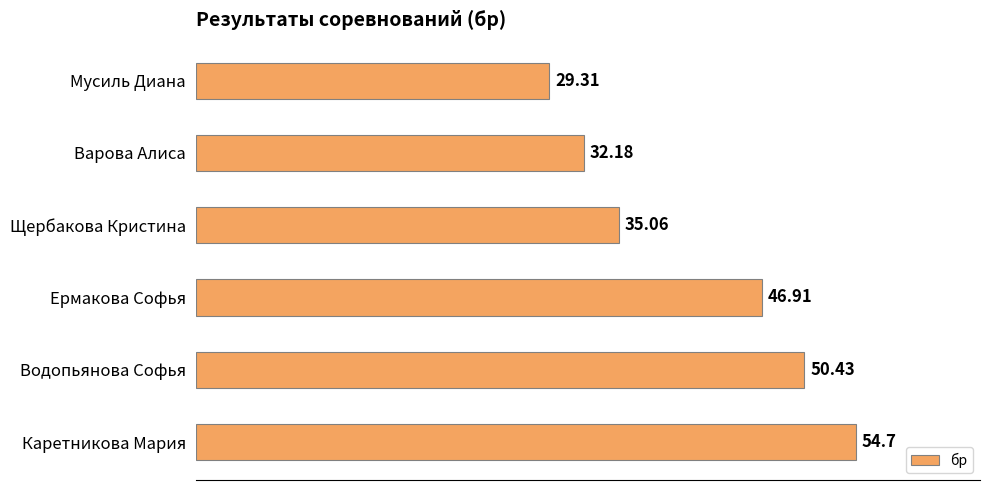

Which has a higher value, Щербакова Кристина or Водопьянова Софья?

Водопьянова Софья